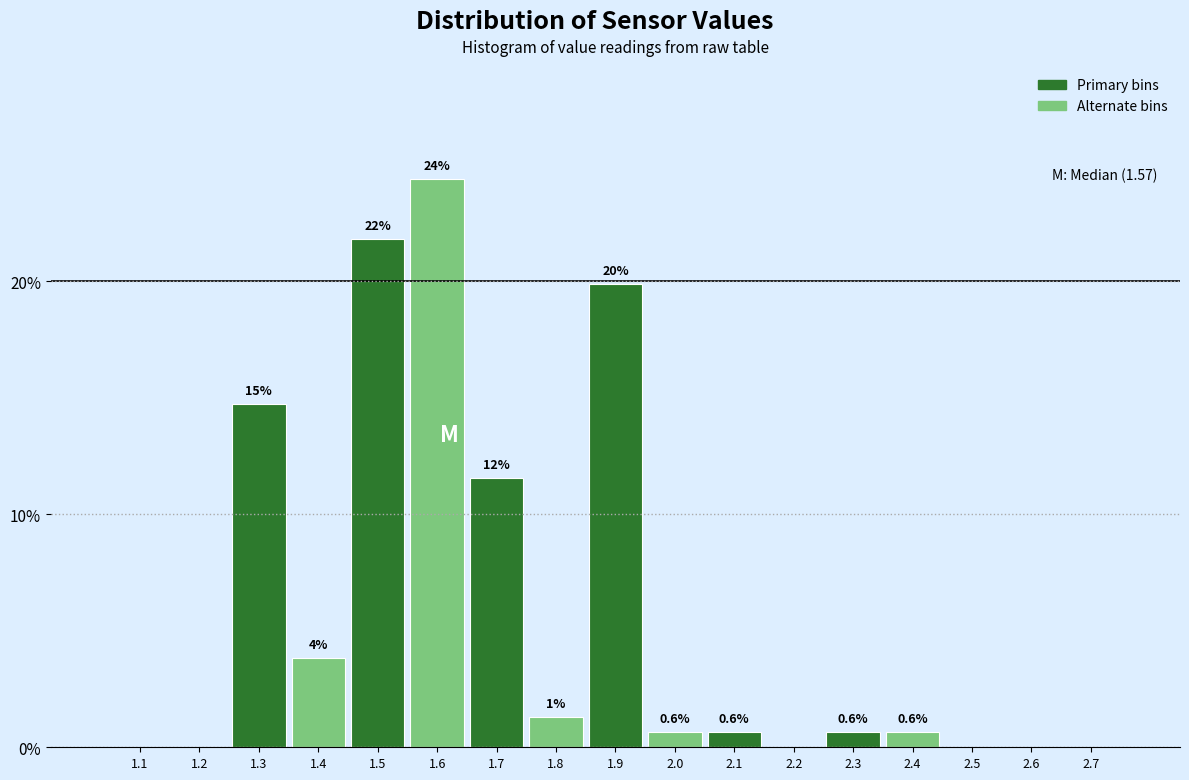

Are the bars horizontal?

No